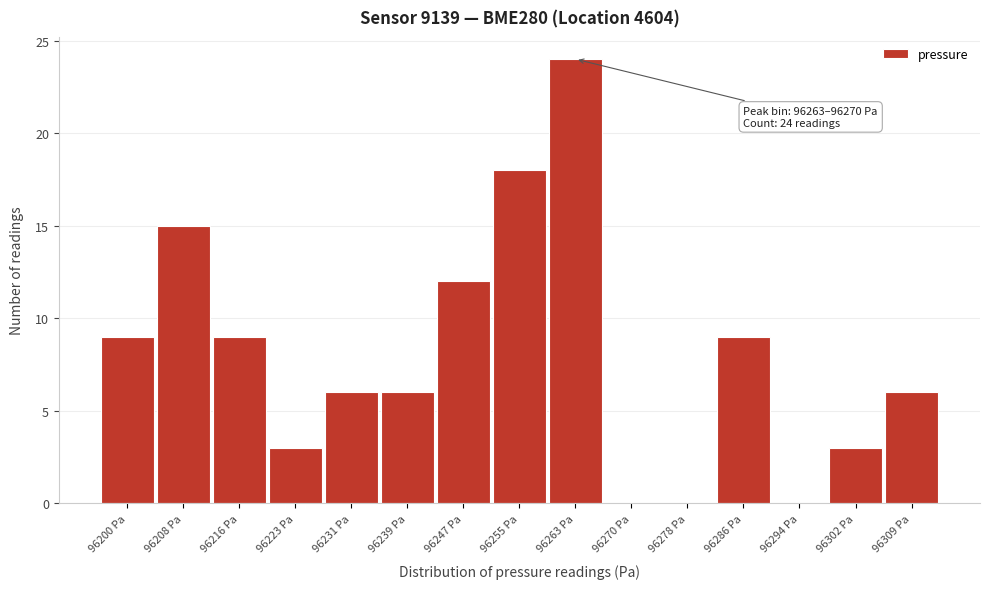

Reading left to right, transcribe all the data shown in this chart.

96200 Pa=9	96208 Pa=15	96216 Pa=9	96223 Pa=3	96231 Pa=6	96239 Pa=6	96247 Pa=12	96255 Pa=18	96263 Pa=24	96270 Pa=0	96278 Pa=0	96286 Pa=9	96294 Pa=0	96302 Pa=3	96309 Pa=6